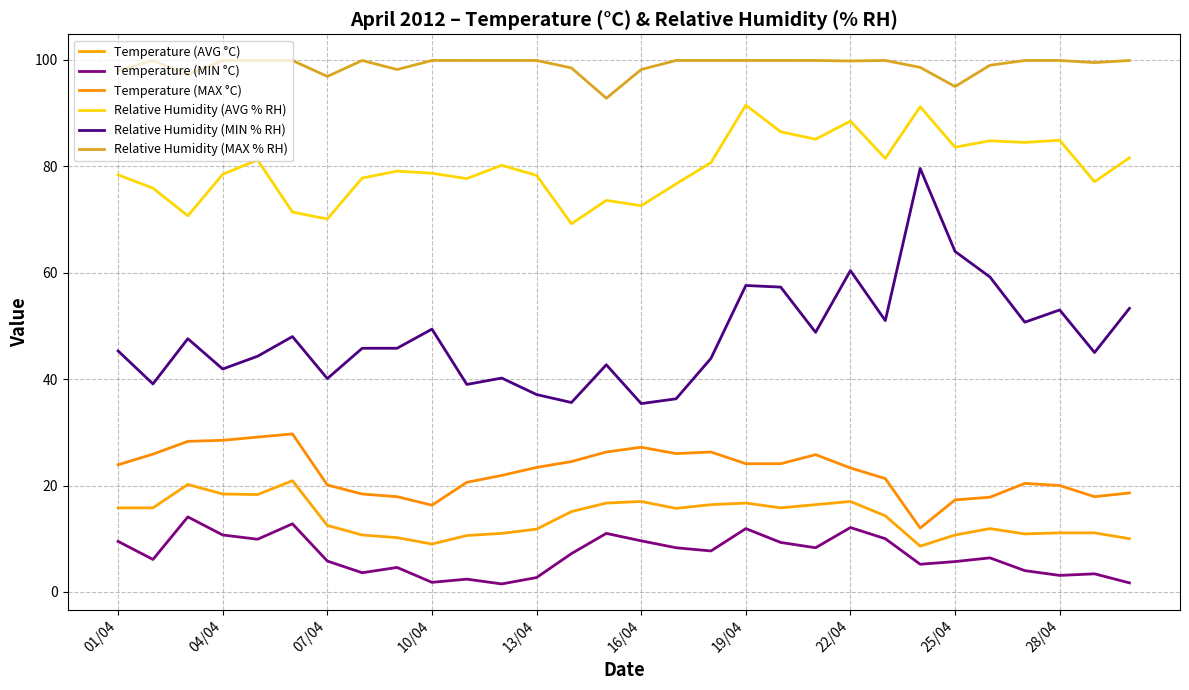

What is the difference between the maximum and minimum values in the Relative Humidity (MAX % RH) series?

7.1